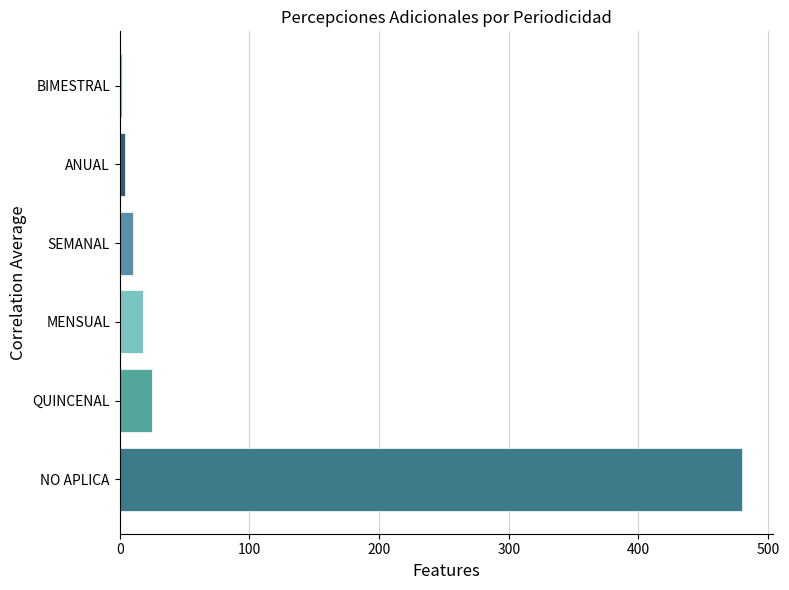

What is the sum of all values?

539